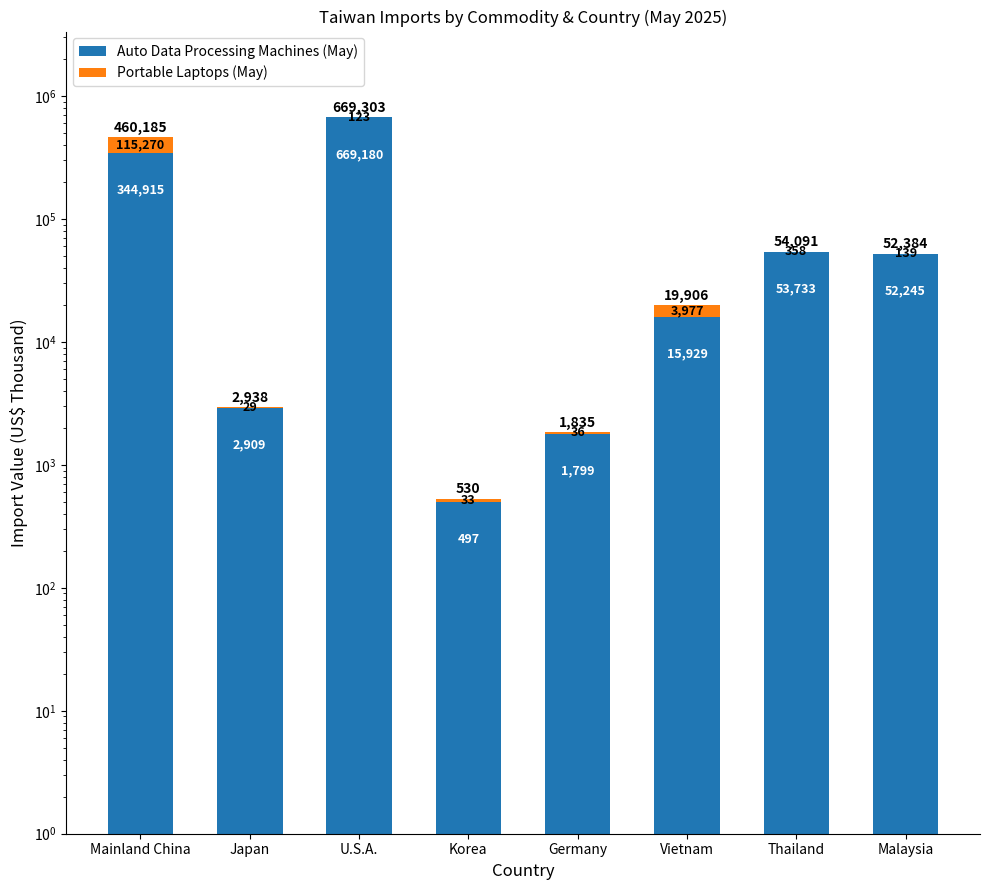

What is the average value of the Portable Laptops (May) series?

14996